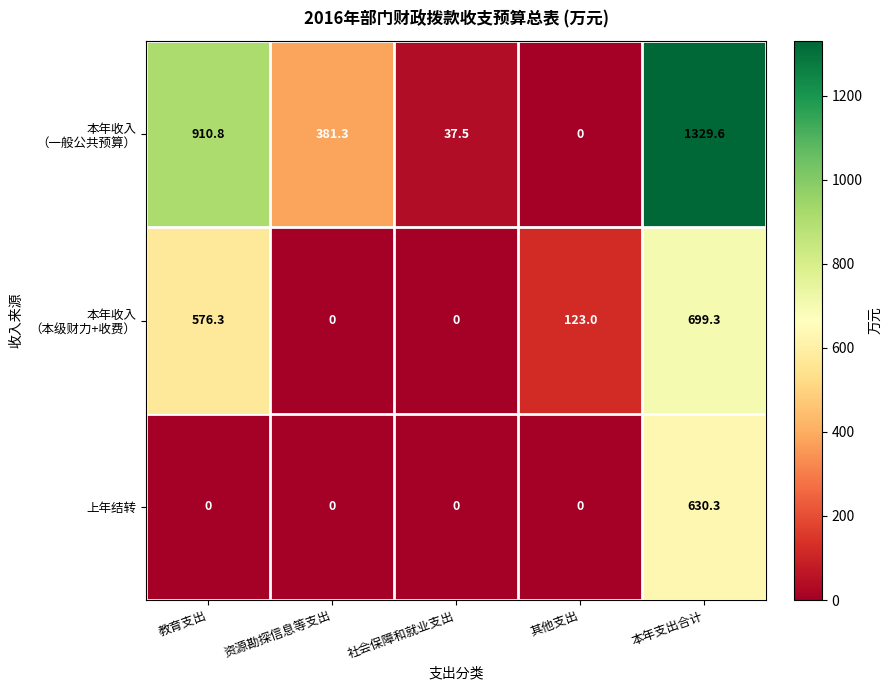

What is the total value across all series at 社会保障和就业支出?

37.5